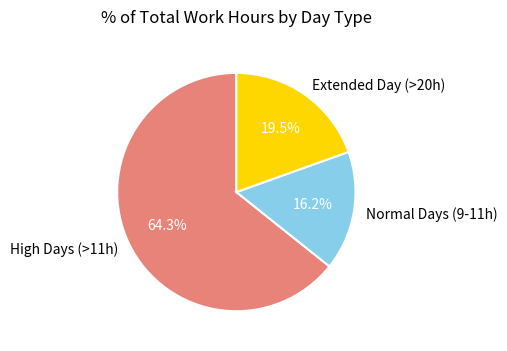

Rank the categories by value from lowest to highest.

Normal Days (9-11h), Extended Day (>20h), High Days (>11h)